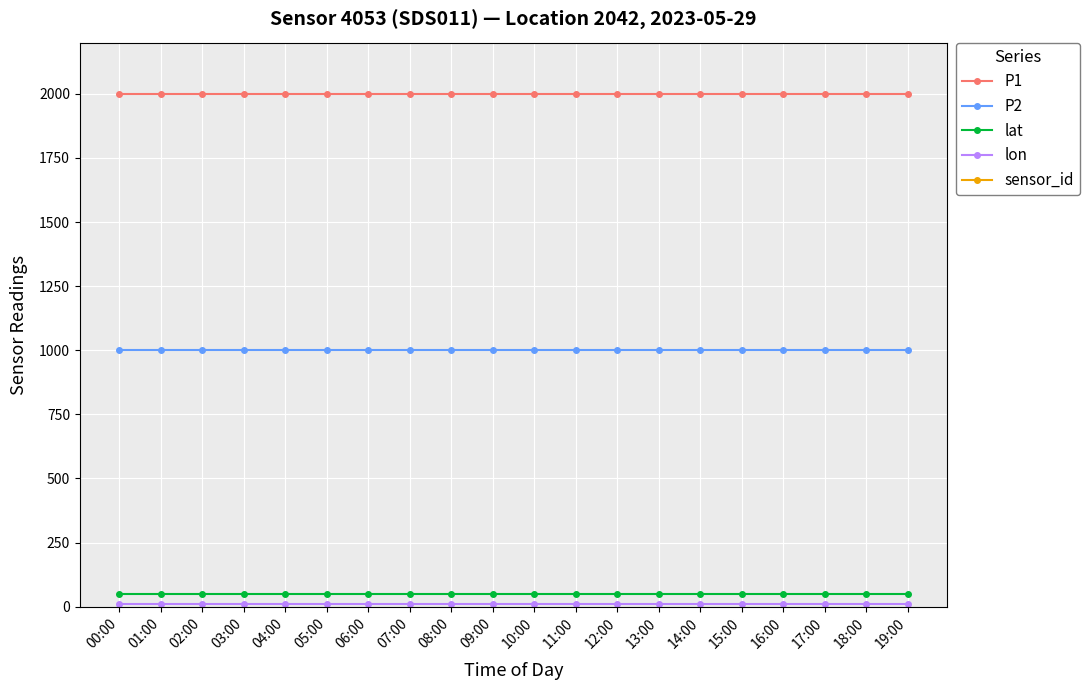

Reading left to right, extract all data points from this chart.

P1: 00:00=1999.9	01:00=1999.9	02:00=1999.9	03:00=1999.9	04:00=1999.9	05:00=1999.9	06:00=1999.9	07:00=1999.9	08:00=1999.9	09:00=1999.9	10:00=1999.9	11:00=1999.9	12:00=1999.9	13:00=1999.9	14:00=1999.9	15:00=1999.9	16:00=1999.9	17:00=1999.9	18:00=1999.9	19:00=1999.9
P2: 00:00=999.9	01:00=999.9	02:00=999.9	03:00=999.9	04:00=999.9	05:00=999.9	06:00=999.9	07:00=999.9	08:00=999.9	09:00=999.9	10:00=999.9	11:00=999.9	12:00=999.9	13:00=999.9	14:00=999.9	15:00=999.9	16:00=999.9	17:00=999.9	18:00=999.9	19:00=999.9
lat: 00:00=48.0	01:00=48.0	02:00=48.0	03:00=48.0	04:00=48.0	05:00=48.0	06:00=48.0	07:00=48.0	08:00=48.0	09:00=48.0	10:00=48.0	11:00=48.0	12:00=48.0	13:00=48.0	14:00=48.0	15:00=48.0	16:00=48.0	17:00=48.0	18:00=48.0	19:00=48.0
lon: 00:00=9.2	01:00=9.2	02:00=9.2	03:00=9.2	04:00=9.2	05:00=9.2	06:00=9.2	07:00=9.2	08:00=9.2	09:00=9.2	10:00=9.2	11:00=9.2	12:00=9.2	13:00=9.2	14:00=9.2	15:00=9.2	16:00=9.2	17:00=9.2	18:00=9.2	19:00=9.2
sensor_id: 00:00=4053.0	01:00=4053.0	02:00=4053.0	03:00=4053.0	04:00=4053.0	05:00=4053.0	06:00=4053.0	07:00=4053.0	08:00=4053.0	09:00=4053.0	10:00=4053.0	11:00=4053.0	12:00=4053.0	13:00=4053.0	14:00=4053.0	15:00=4053.0	16:00=4053.0	17:00=4053.0	18:00=4053.0	19:00=4053.0